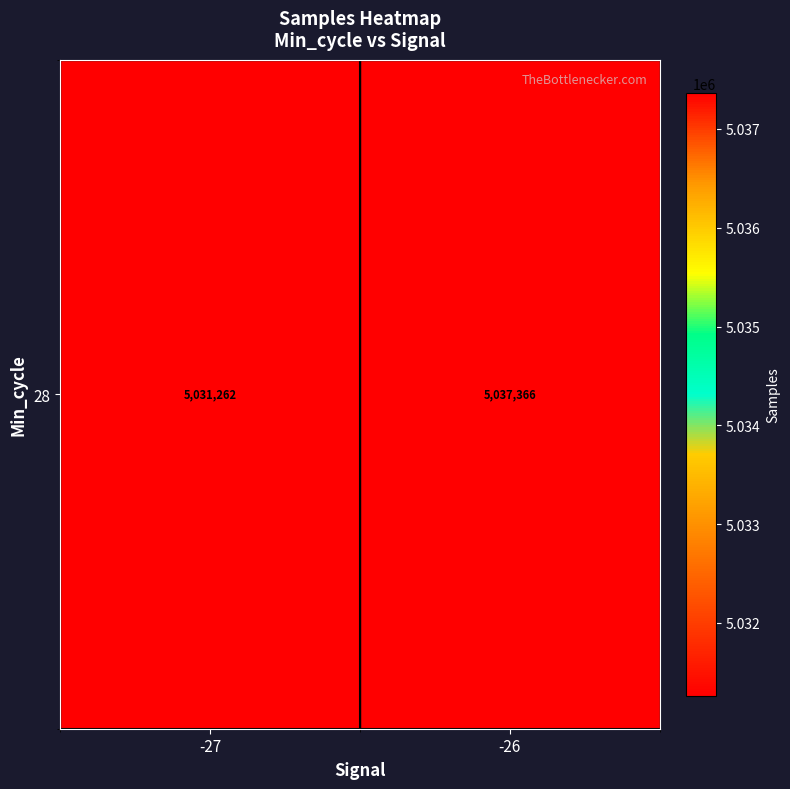

List the labels in order of value, smallest first.

-27, -26